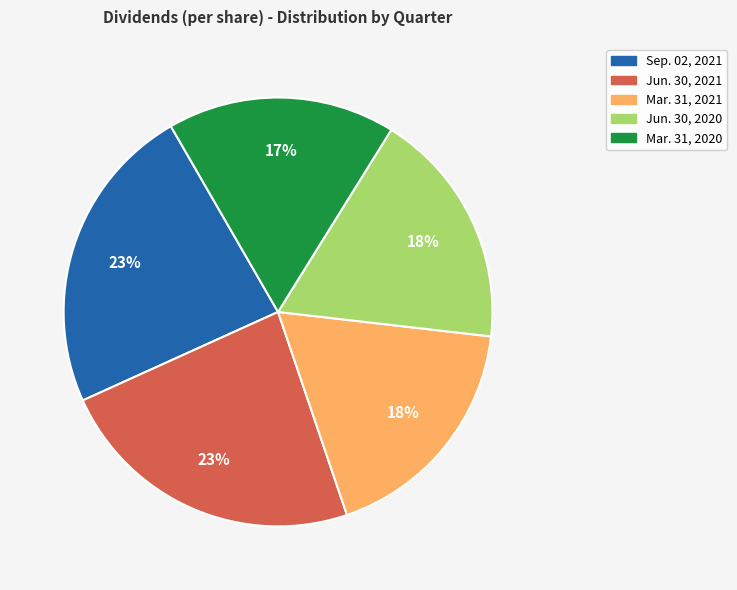

The Mar. 31, 2021 slice represents 33% of the pie. True or false?

False